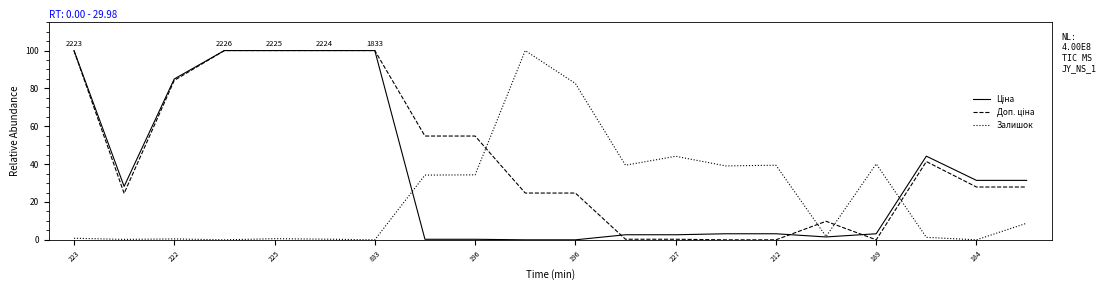

What is the maximum value shown in the chart?

100.0